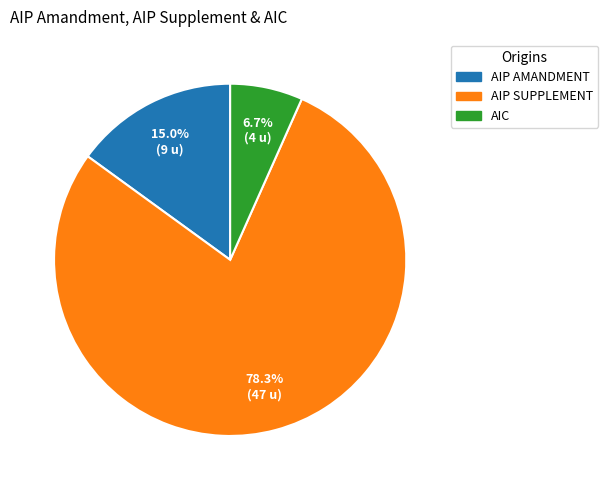

Between AIC and AIP SUPPLEMENT, which is larger?

AIP SUPPLEMENT